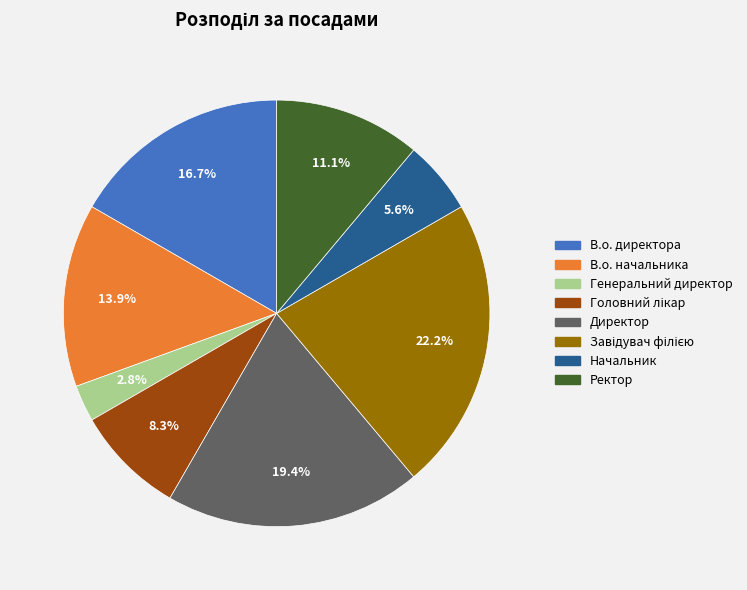

To the nearest percent, what is the average slice percentage?

12%